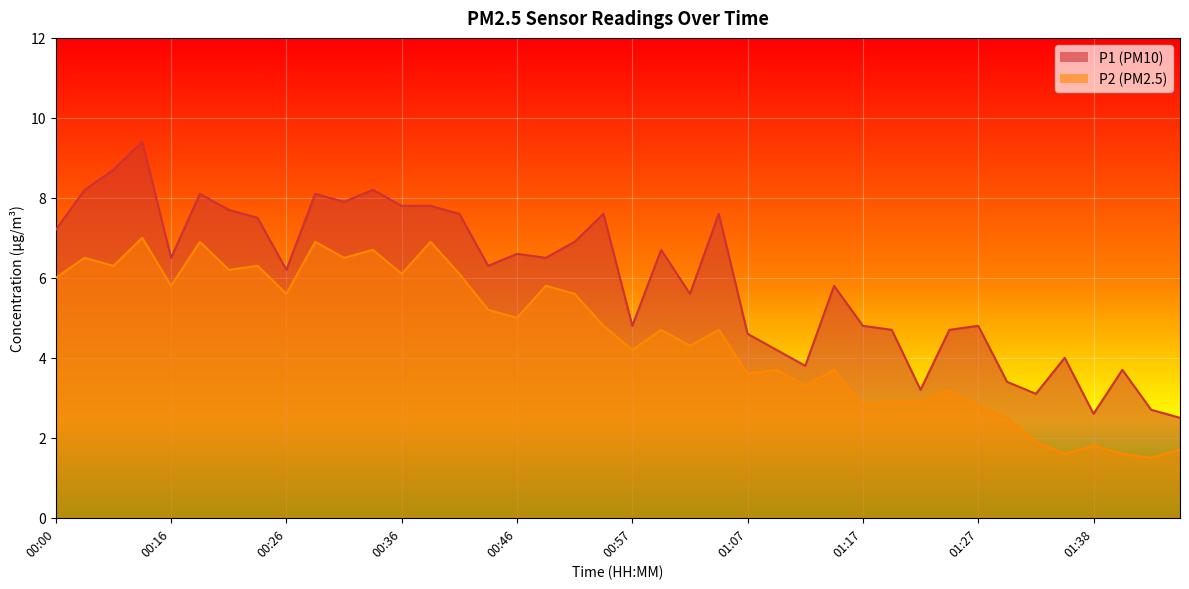

At 00:49, list the series in order from largest to smallest.

P1, P2